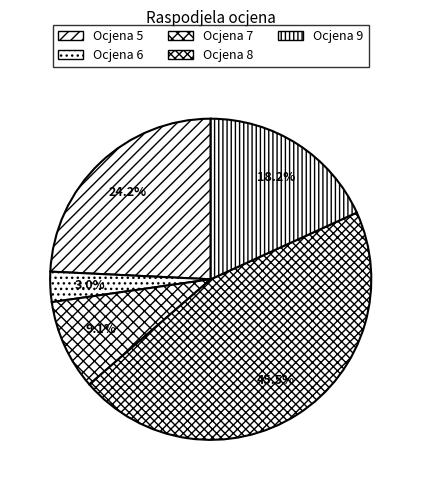

Is there any slice that represents more than half of the pie?

No